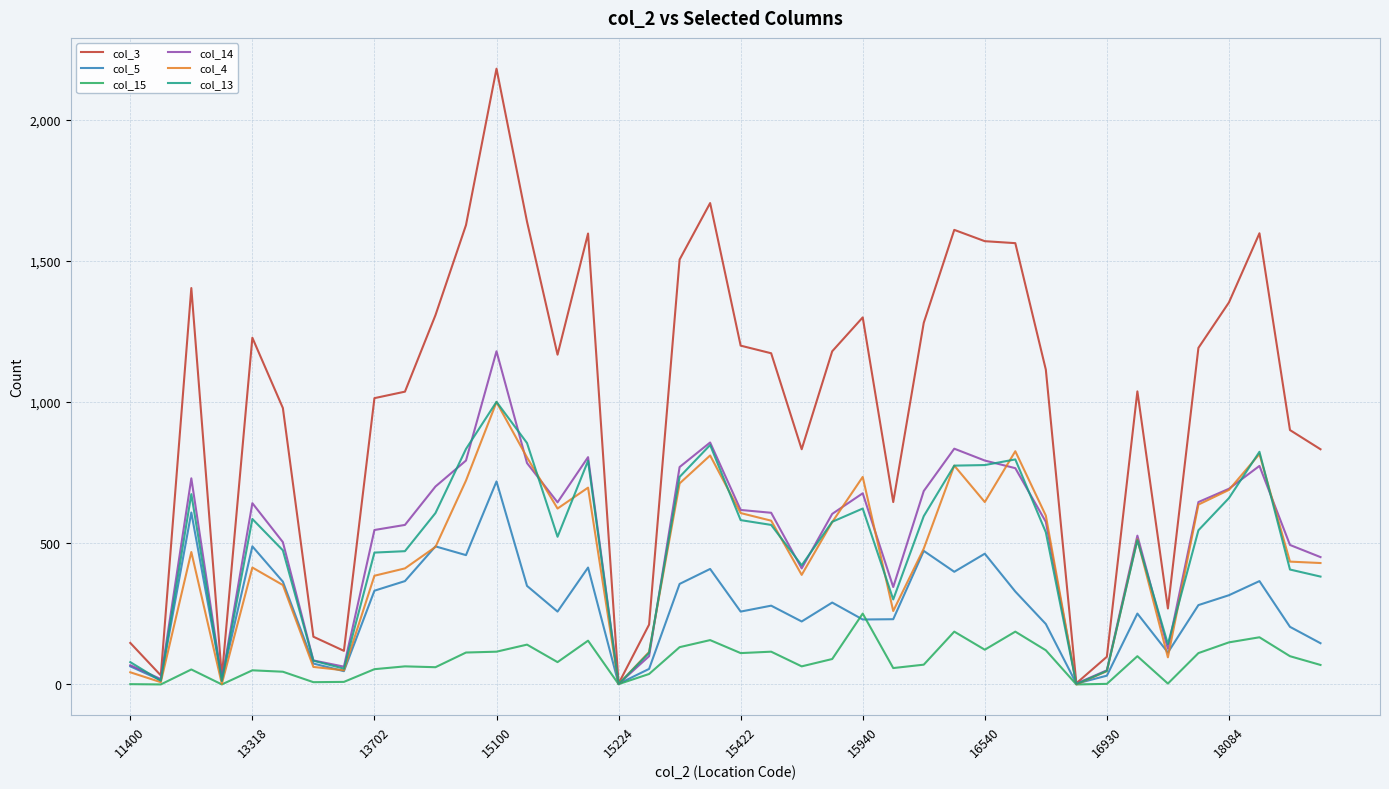

Which series has the widest spread of values?

col_3